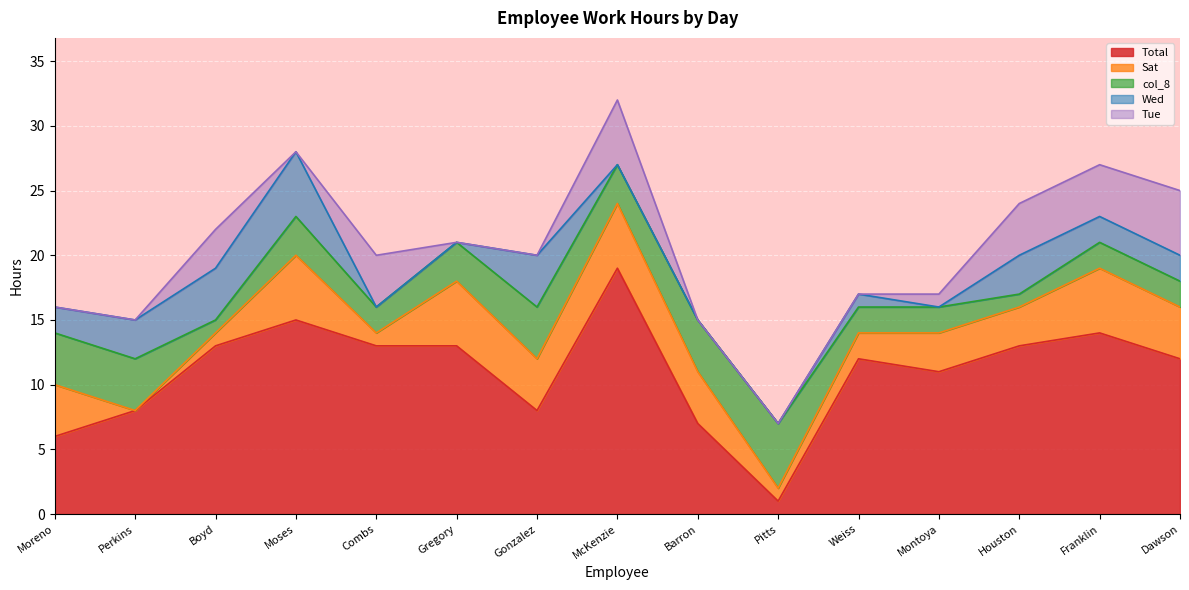

What is the label of the 7th point from the left?

Gonzalez